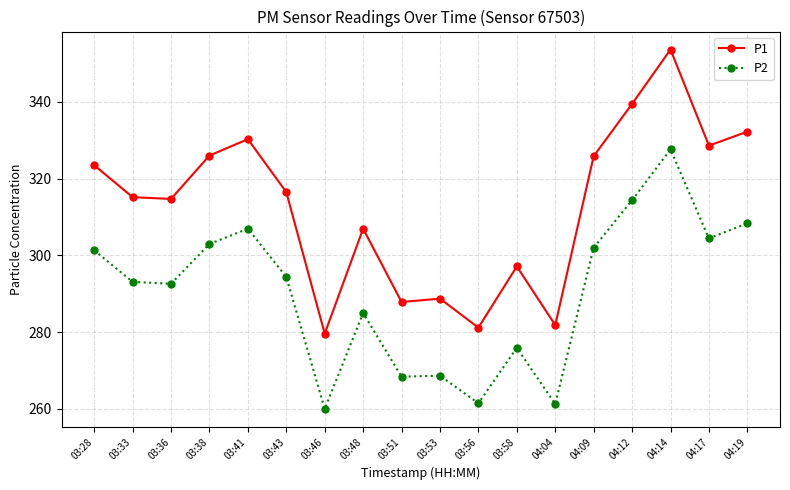

What is the sum of all P1 values?

5629.7